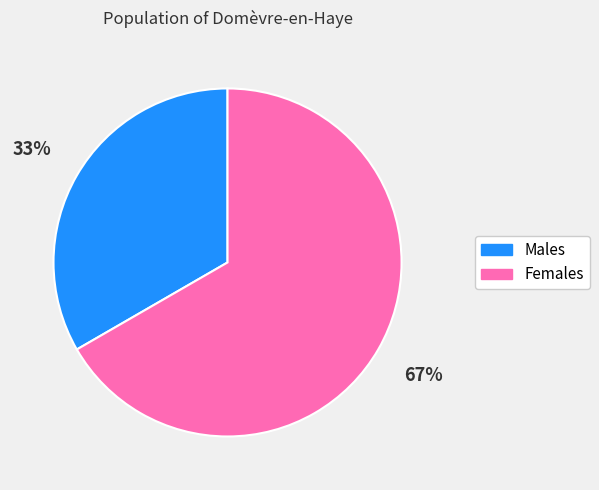

To the nearest percent, what is the average slice percentage?

50%